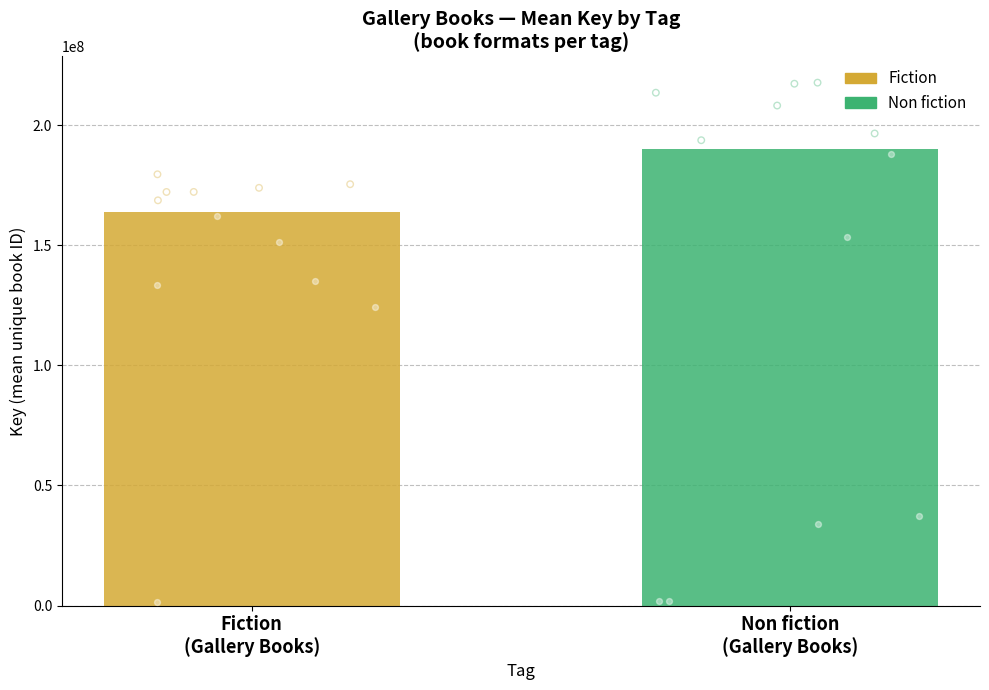

Which series has the largest Y range (max minus min)?

Non fiction